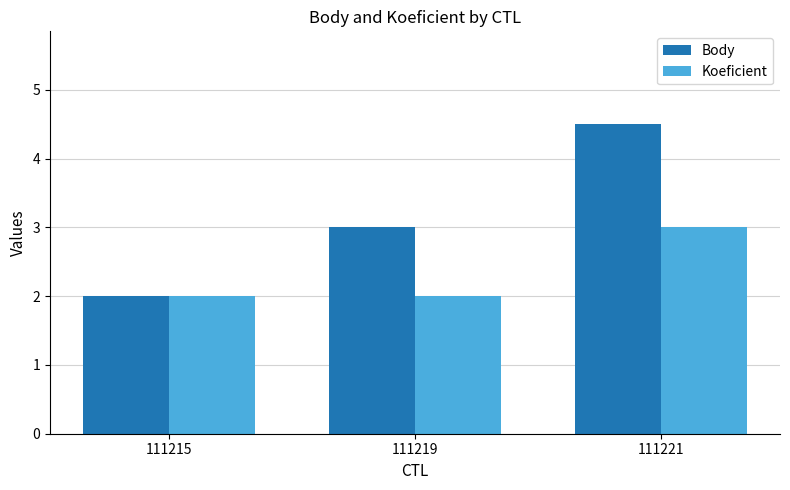

What is the smallest value displayed?

2.0